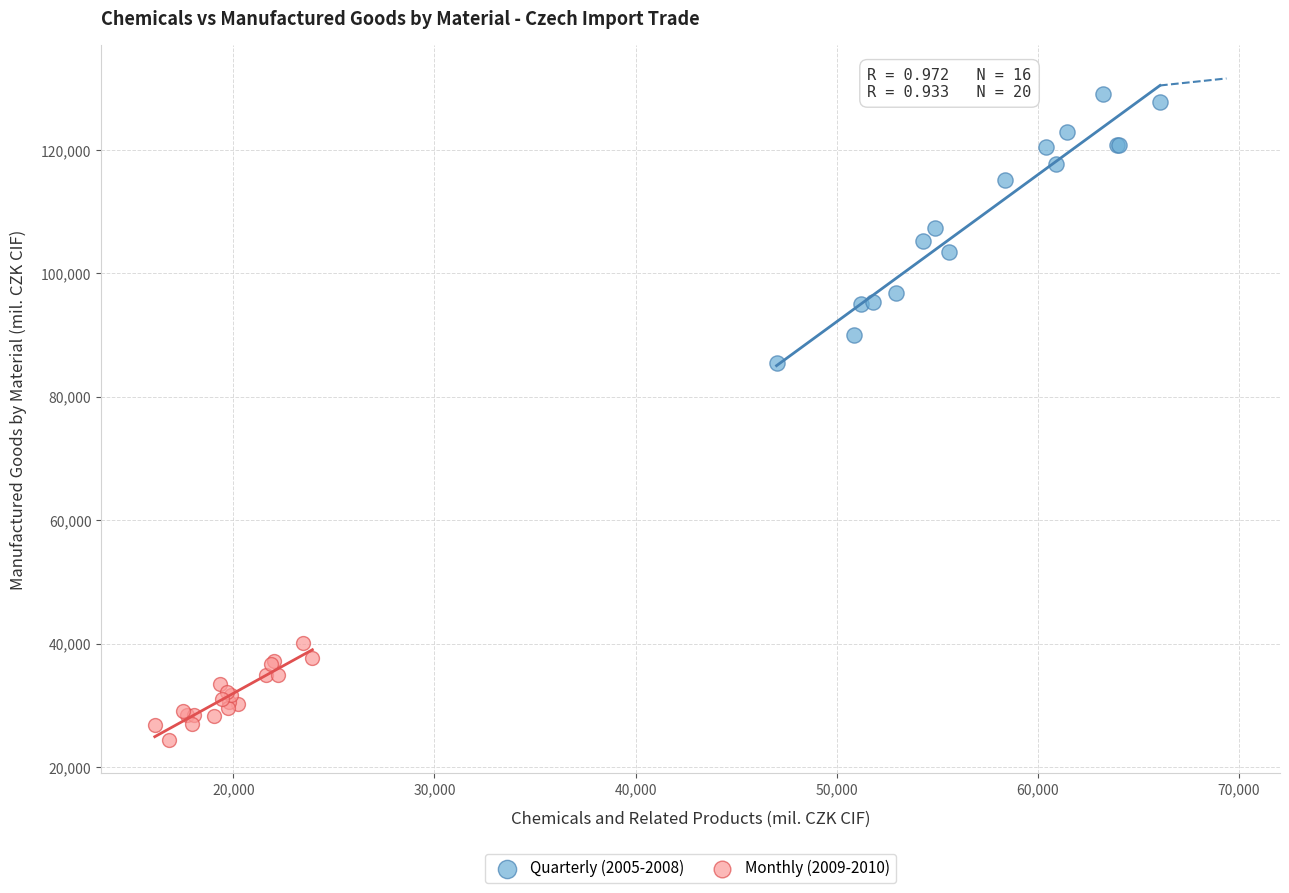

Which series has the widest spread of Y values?

Quarterly (2005-2008)